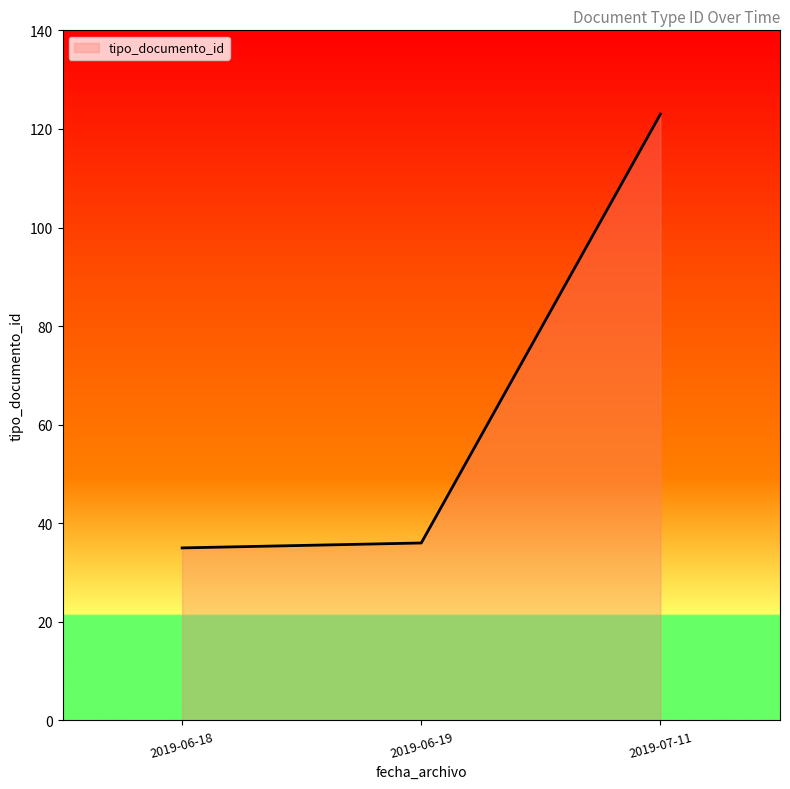

What is the sum of all values?

194